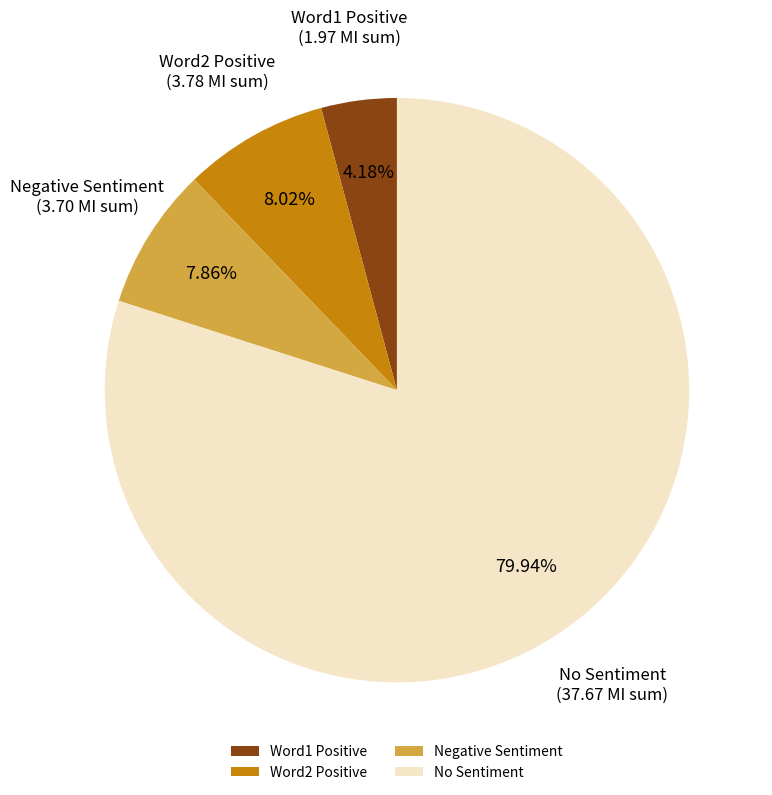

Combined, do Negative Sentiment and Word1 Positive account for over 50%?

No